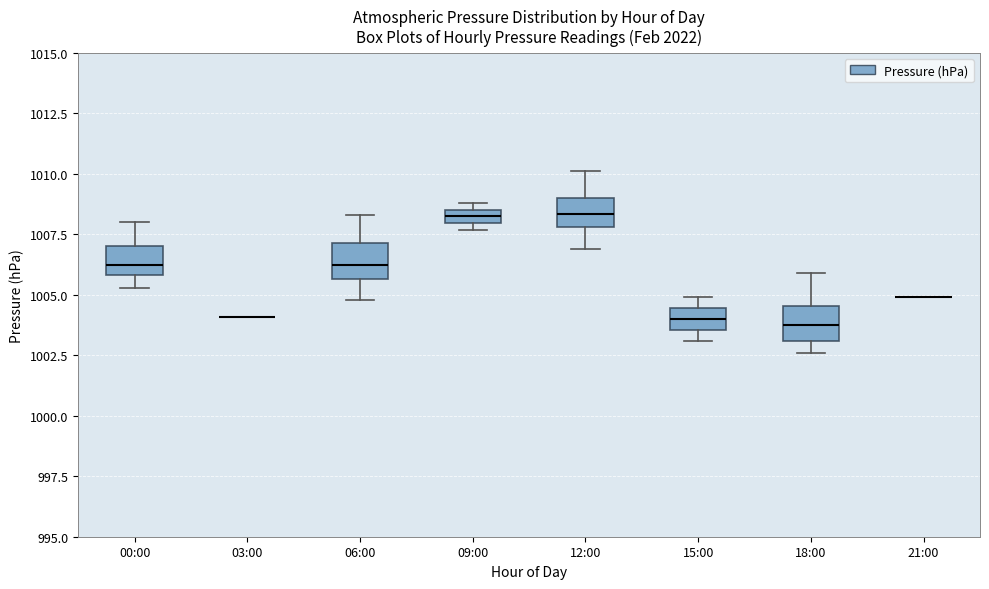

Where does the upper whisker of the box for 06:00 end on the y-axis? The values are not printed on the chart, so give them approximately, as read against the axis.

1008.5